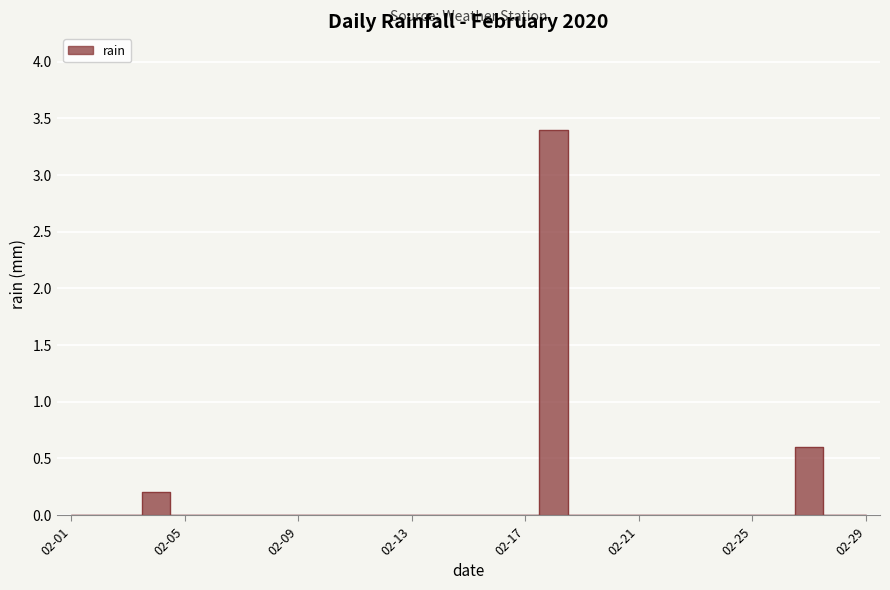

How many values exceed 0?

3